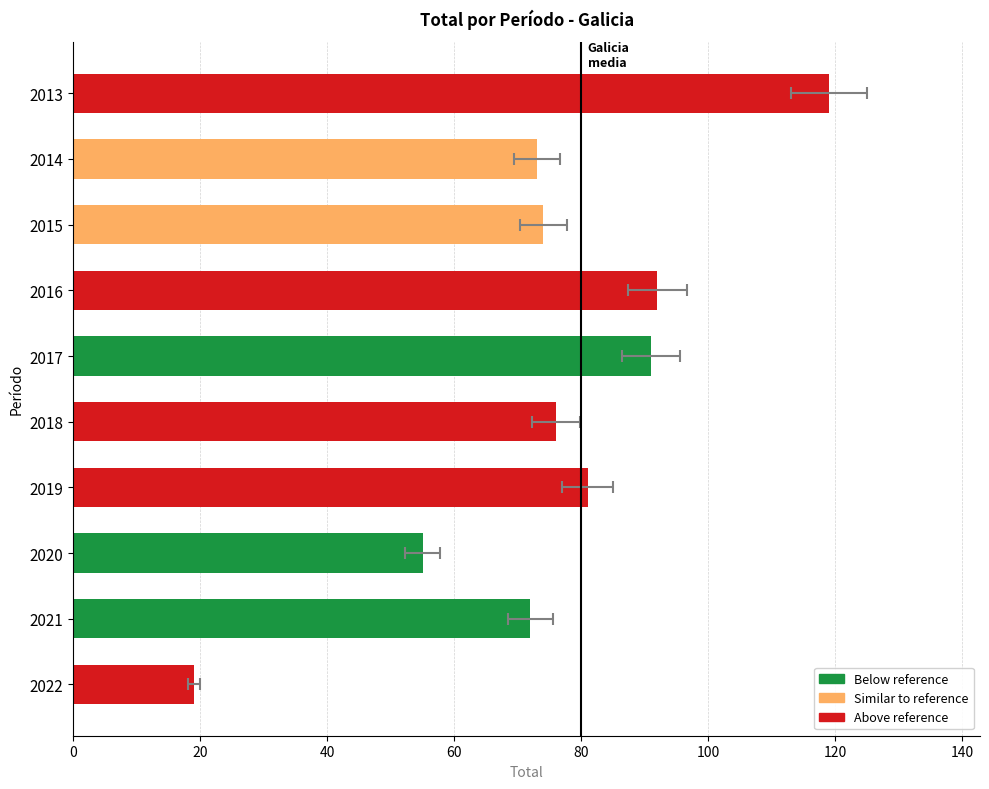

How many series are shown in this chart?

1